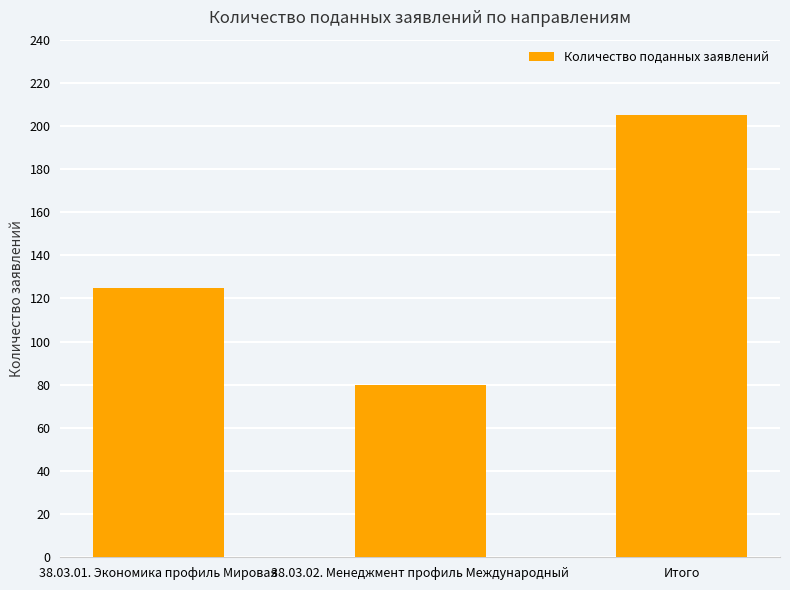

What is the label of the 2nd bar from the left?

38.03.02. Менеджмент профиль Международный